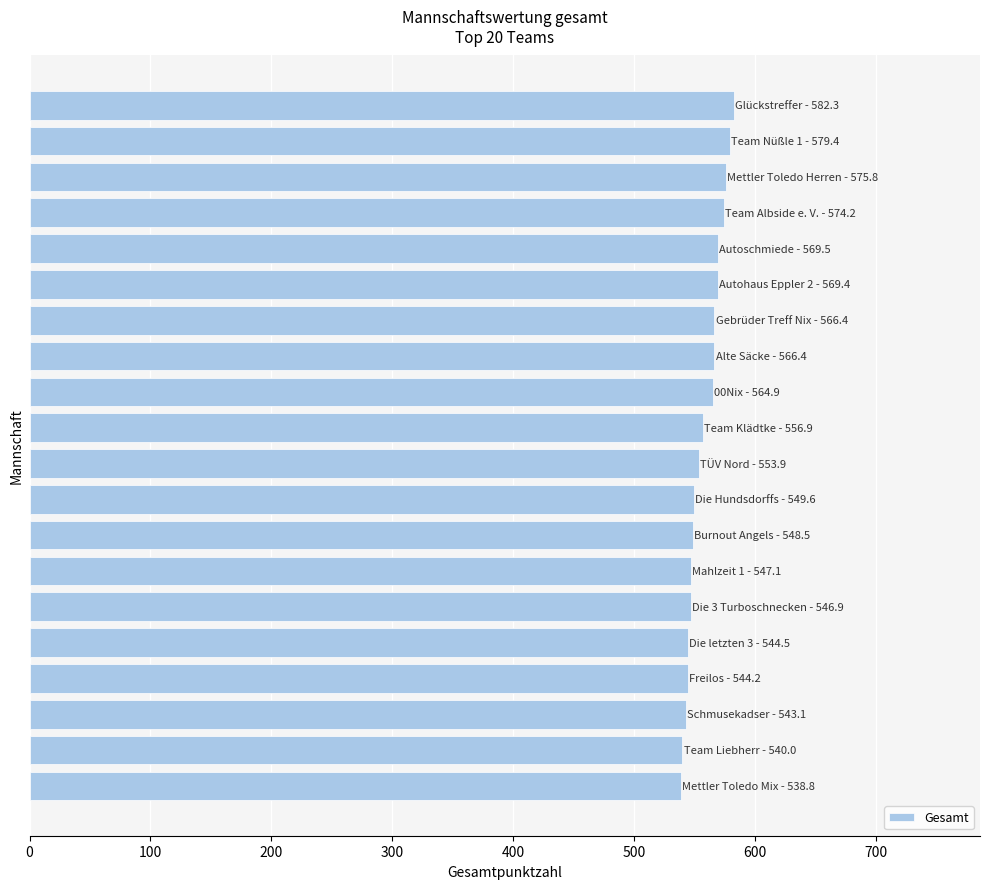

What is the maximum value shown in the chart?

582.3